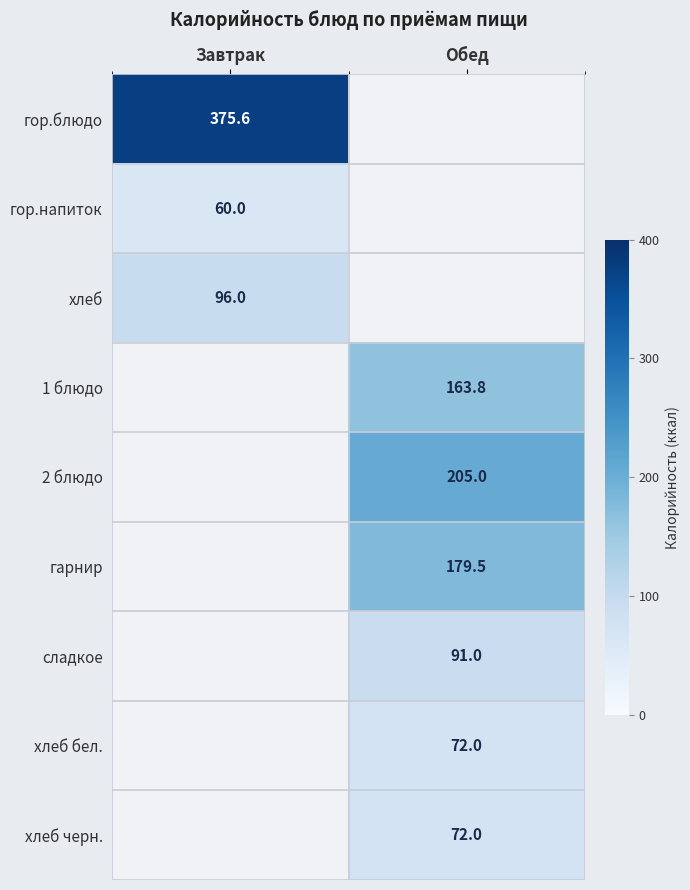

True or false: хлеб бел. has a value of 72.0 at Обед.

True